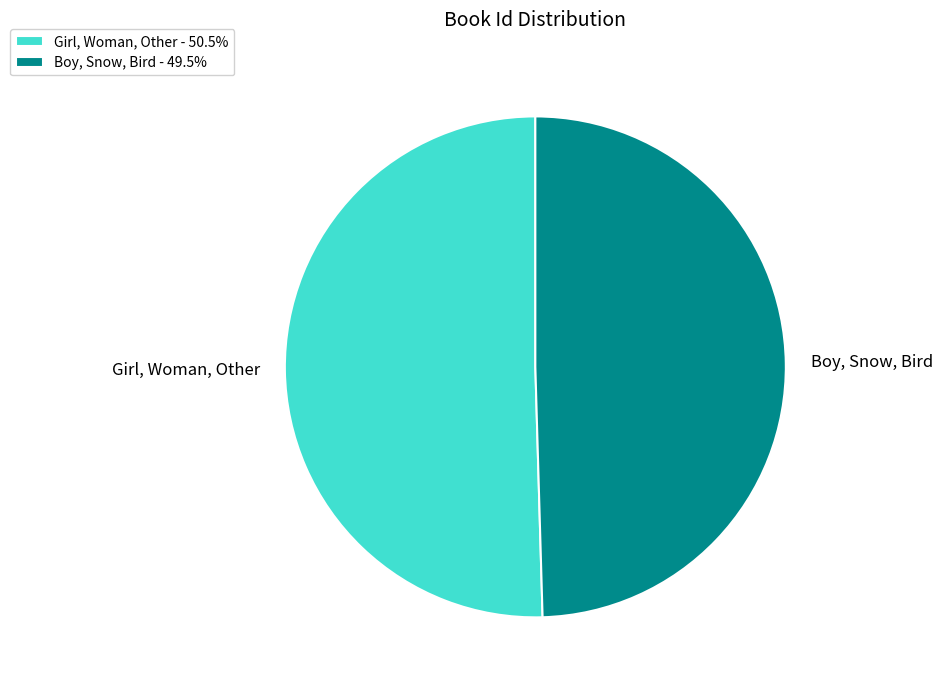

How many slices are in this pie chart?

2